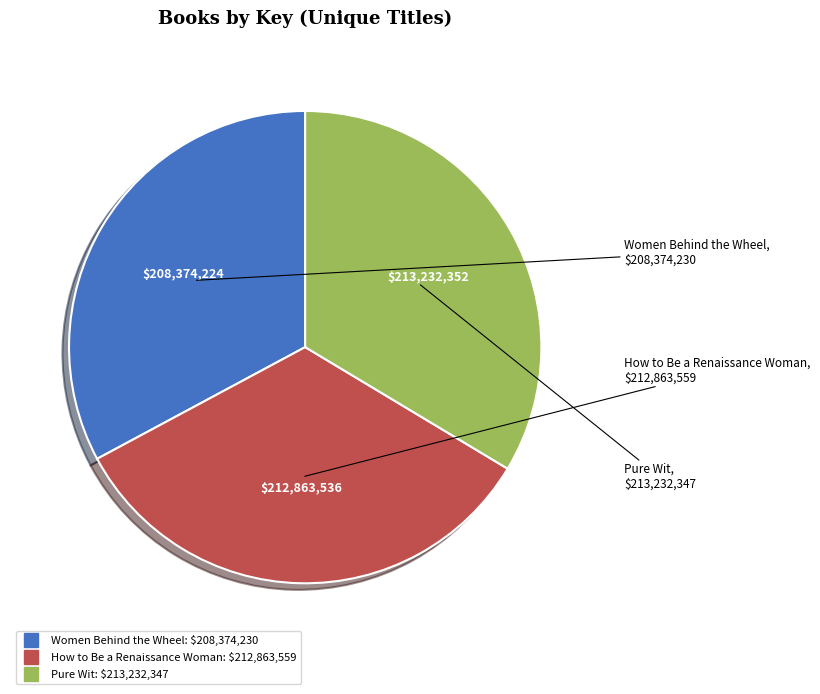

How many segments does this pie chart have?

3